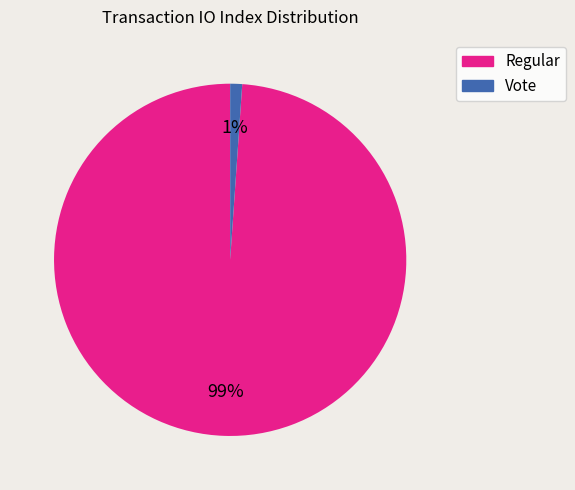

Is it true that Vote is 11% of the pie?

False